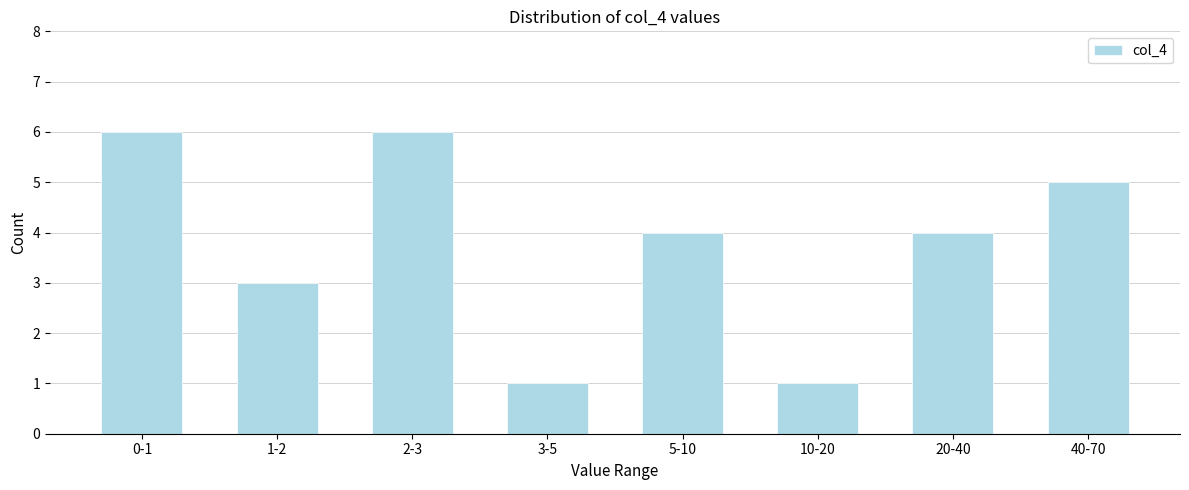

Reading right to left, transcribe all the data shown in this chart.

40-70=5	20-40=4	10-20=1	5-10=4	3-5=1	2-3=6	1-2=3	0-1=6